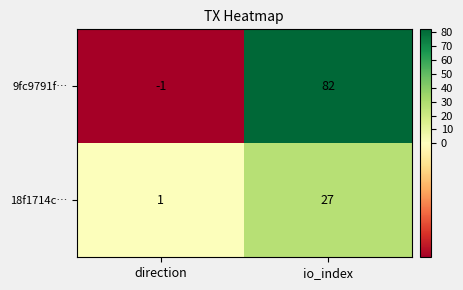

Reading left to right, what are all the values shown in this chart?

9fc9791f…: -1	82
18f1714c…: 1	27